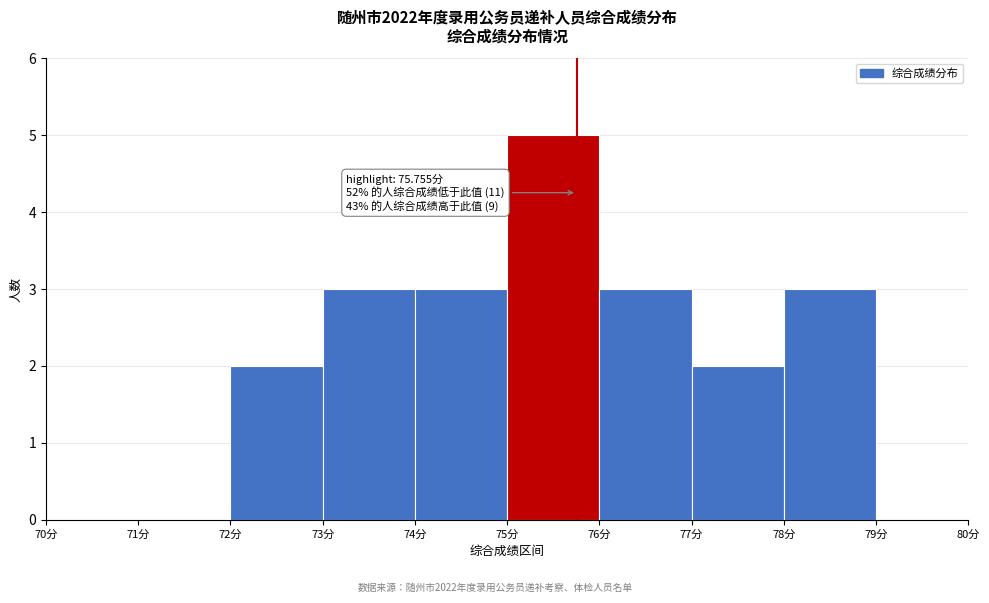

Which range on the x-axis has the tallest bar?

75 to 76